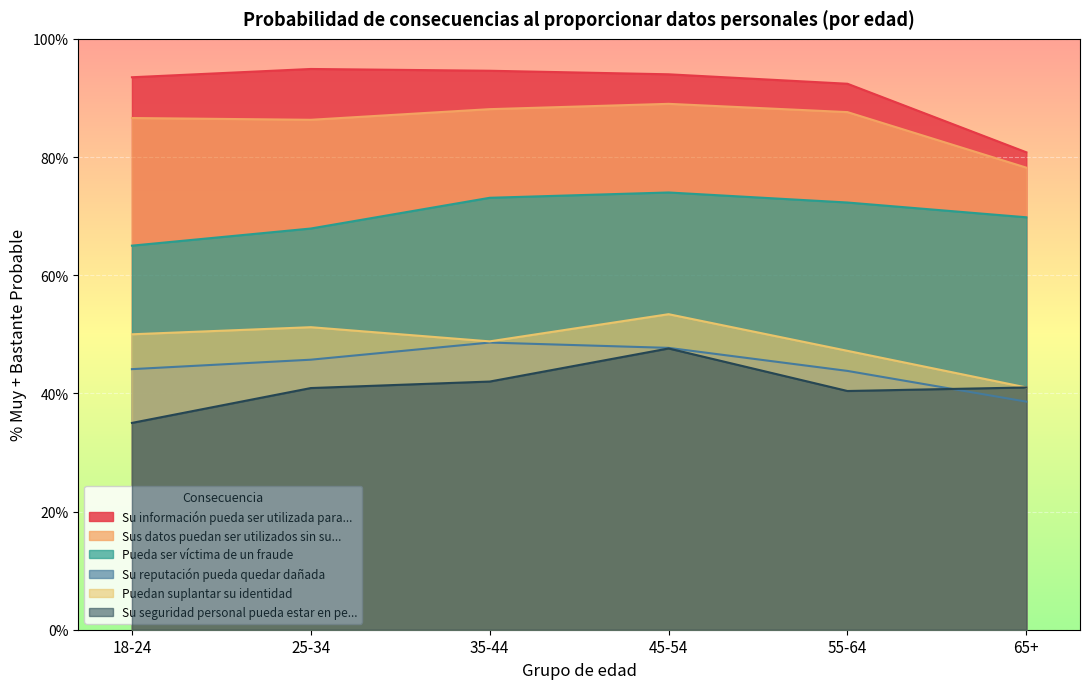

What is the spread (max minus min) of values at 45-54?

46.4